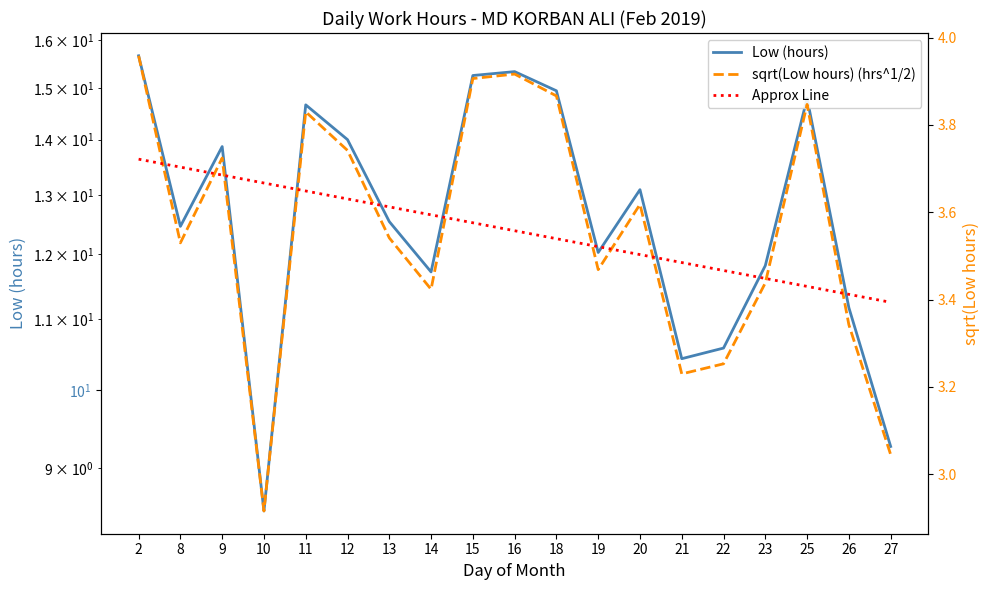

Does the chart have visible grid lines?

No